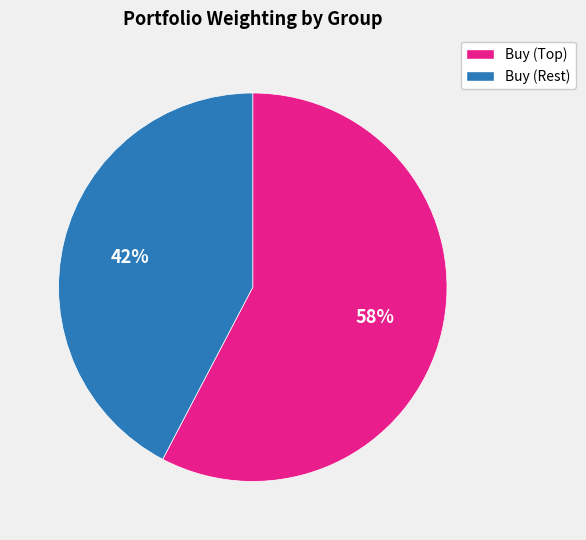

To the nearest percent, what is the average slice percentage?

50%